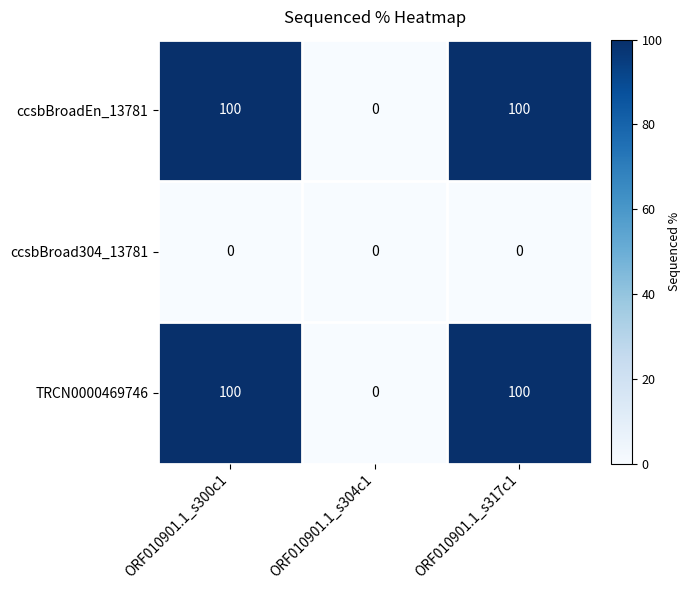

Is it true that ccsbBroadEn_13781 equals 50 at ORF010901.1_s300c1?

False